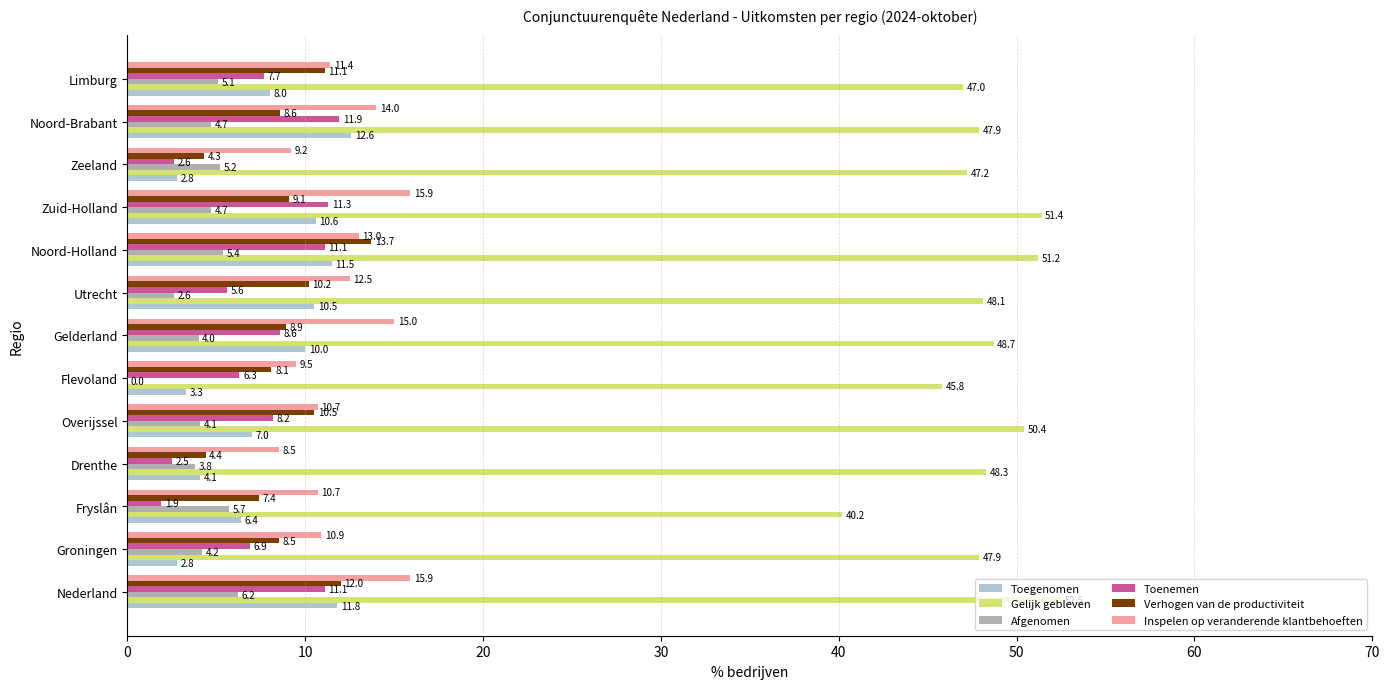

How many categories are shown in the chart?

13